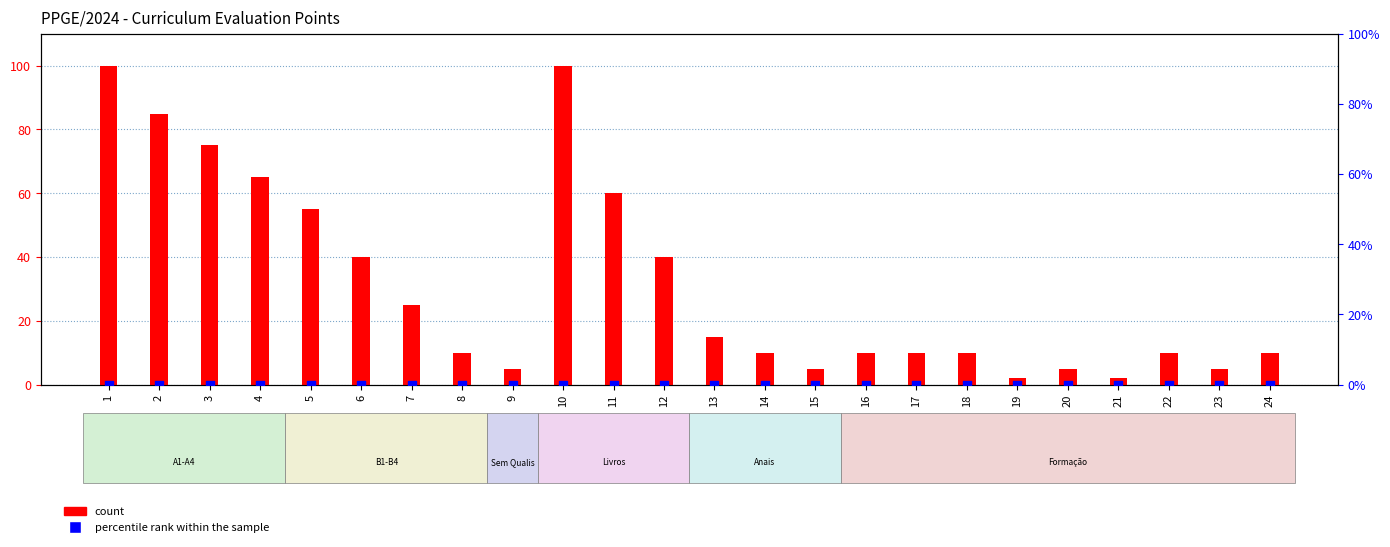

What is the total value across all series at 21?

2